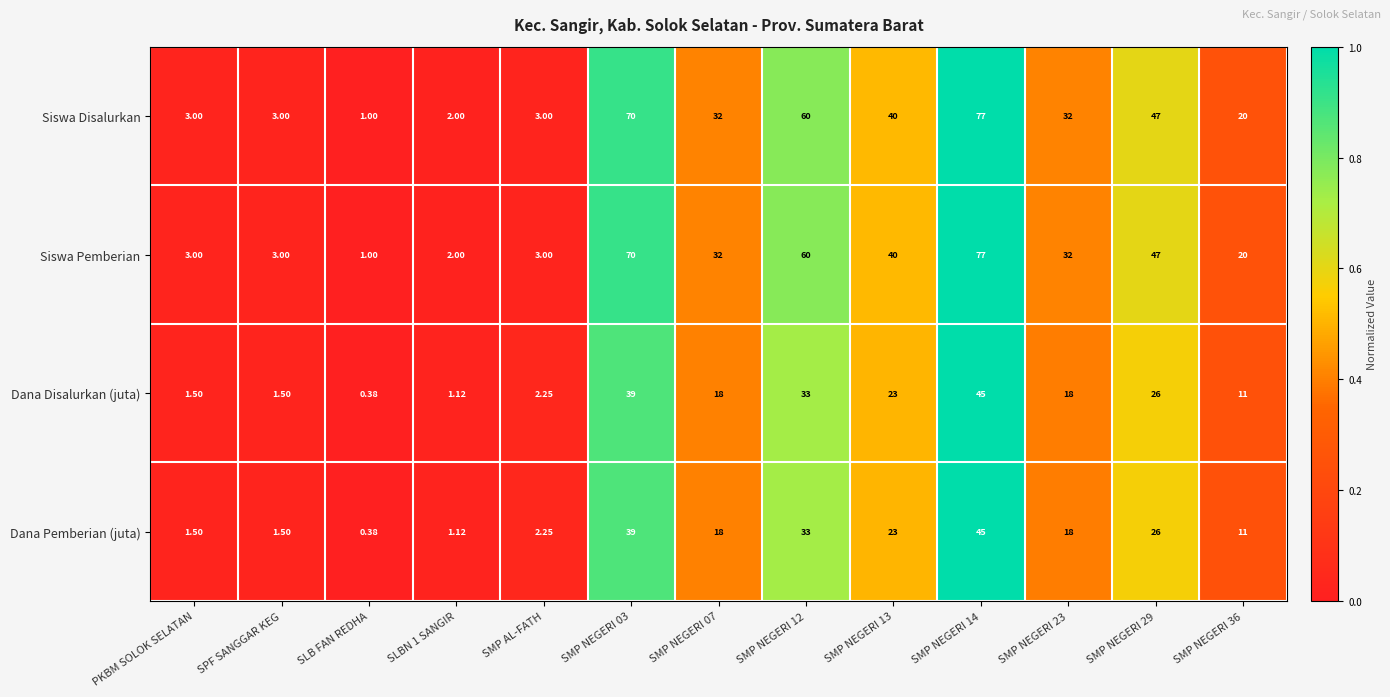

Which category has the lowest value in the Siswa Disalurkan series?

SLB FAN REDHA